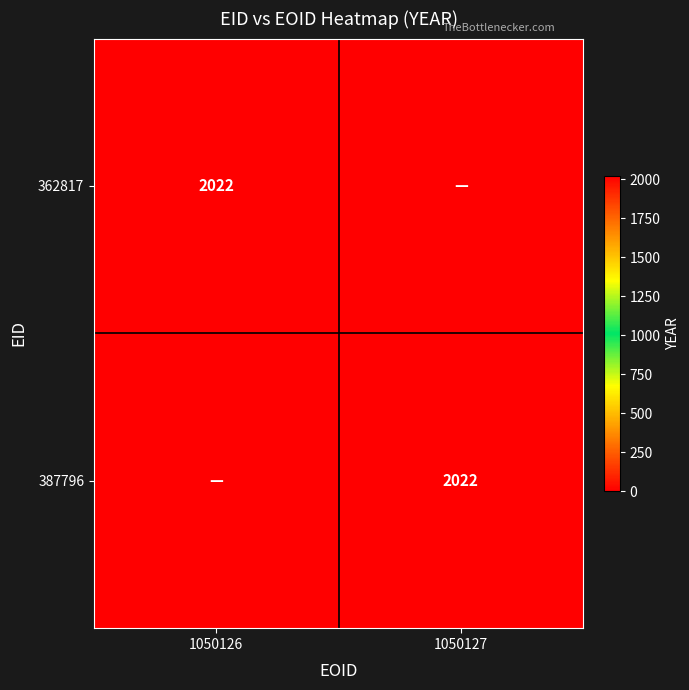

Is it true that 387796 equals 845 at 1050127?

False